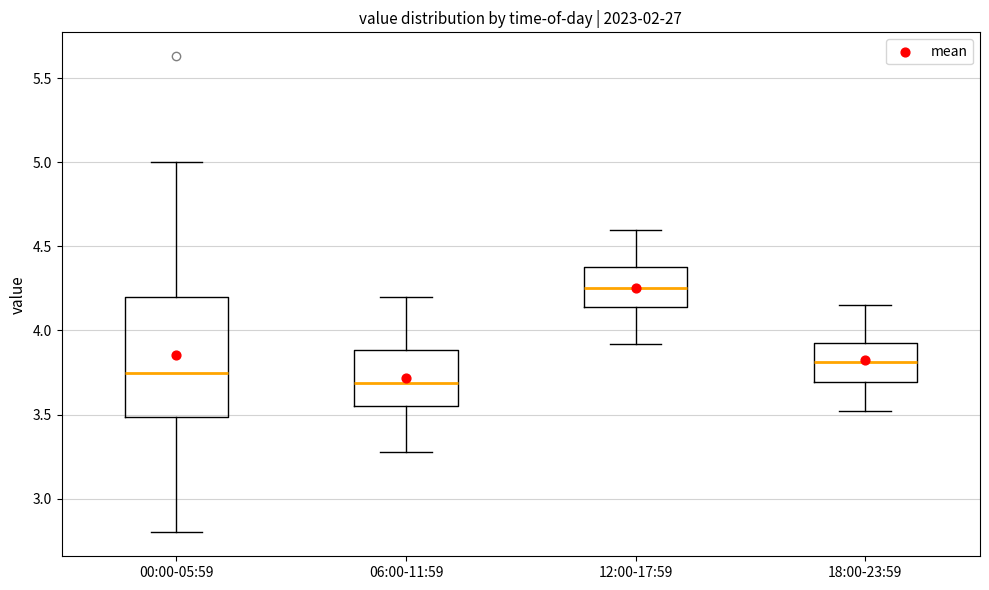

Which box's median line is the lowest?

06:00-11:59